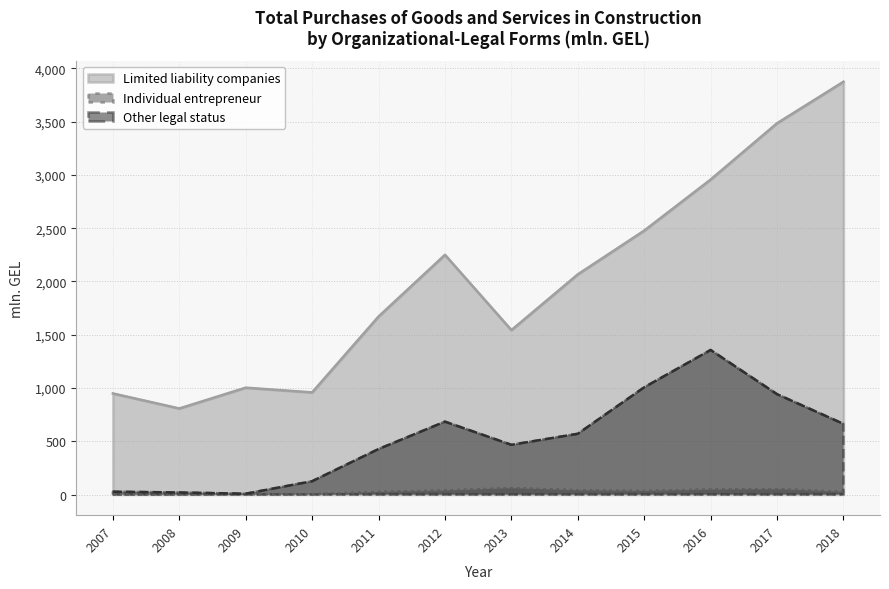

List the labels in order of Individual entrepreneur value, smallest first.

2007, 2008, 2010, 2009, 2011, 2018, 2015, 2012, 2014, 2016, 2017, 2013